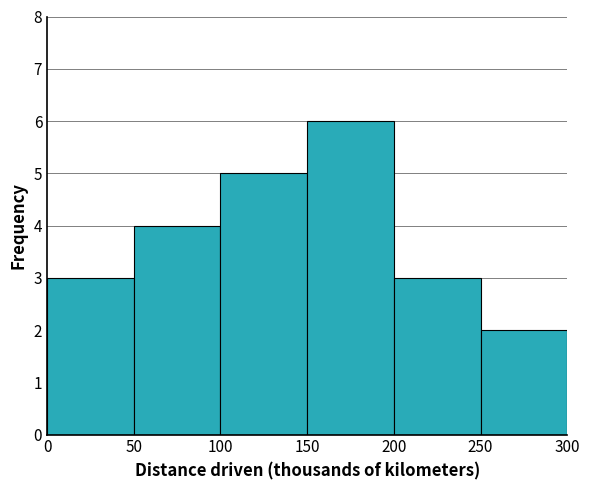

Reading left to right, list every bar in this chart as the range it spans on the x-axis followed by its height. The values are not printed on the chart, so give them approximately, as read against the axis.

0 to 50: 3
50 to 100: 4
100 to 150: 5
150 to 200: 6
200 to 250: 3
250 to 300: 2